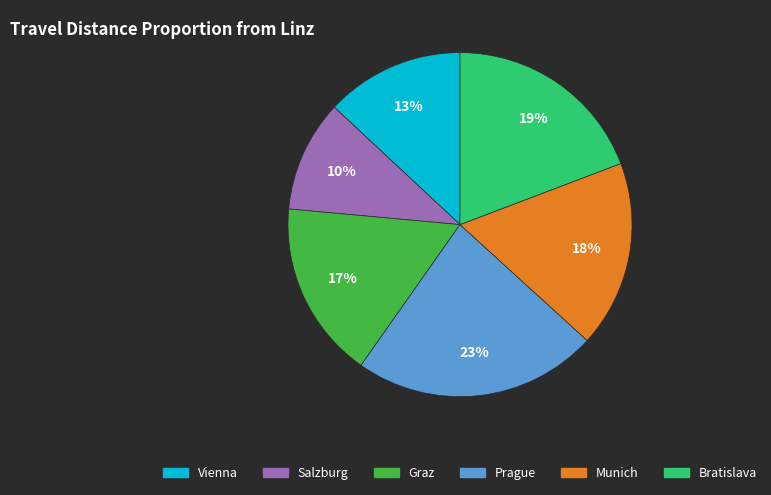

The Graz slice represents 17% of the pie. True or false?

True